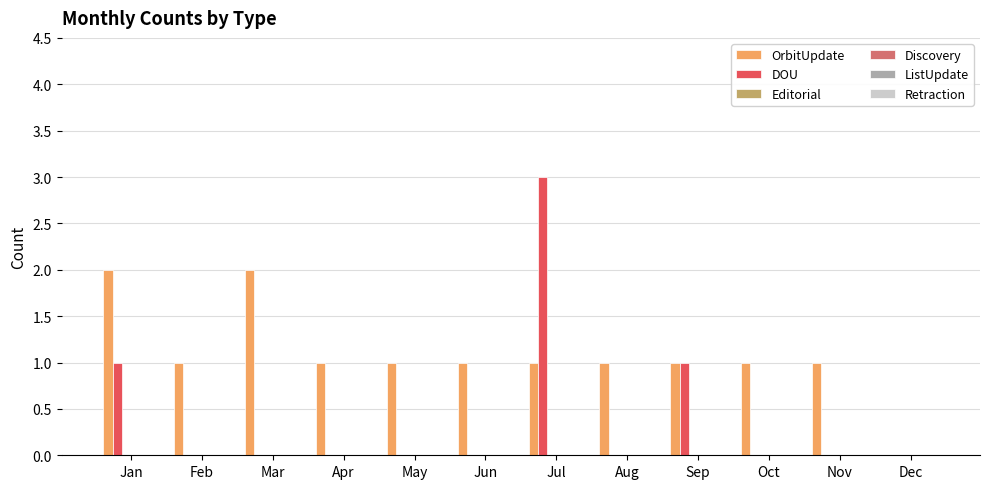

How many categories are shown in the chart?

12